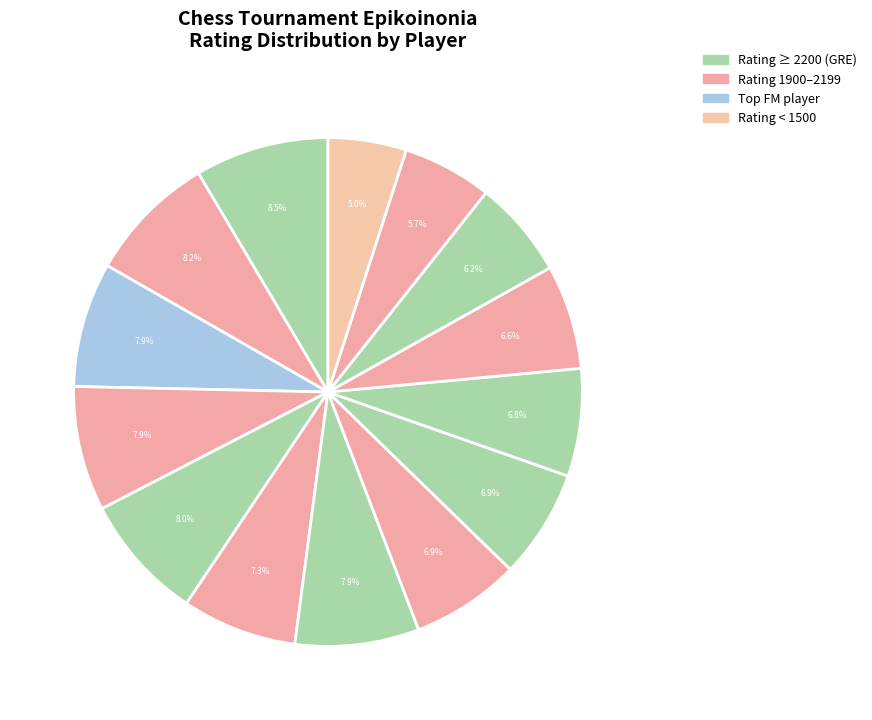

To the nearest percent, what is the difference between the largest and smallest slice percentages?

4%